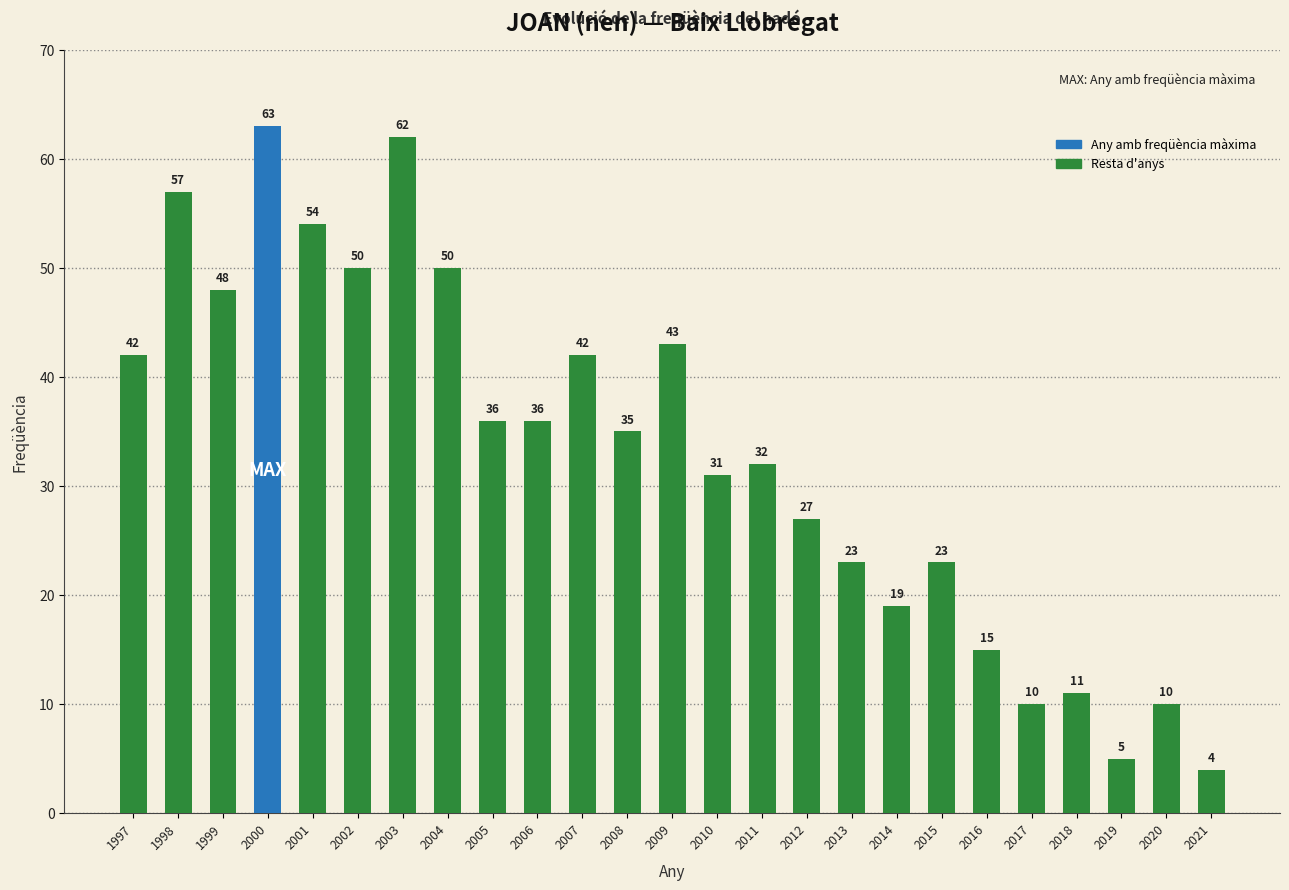

Where does the data first go above 35?

1997